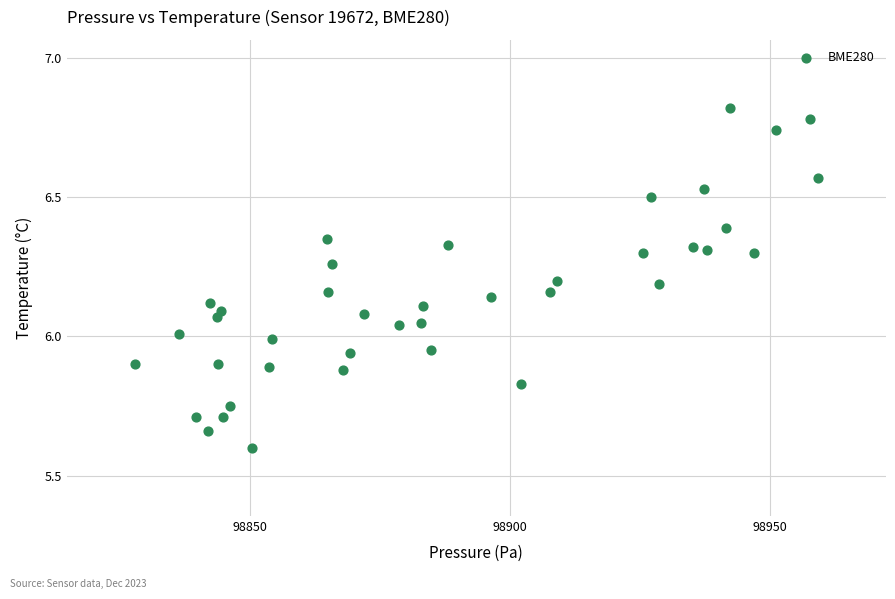

What is the range of Y values (max minus min)?

1.2